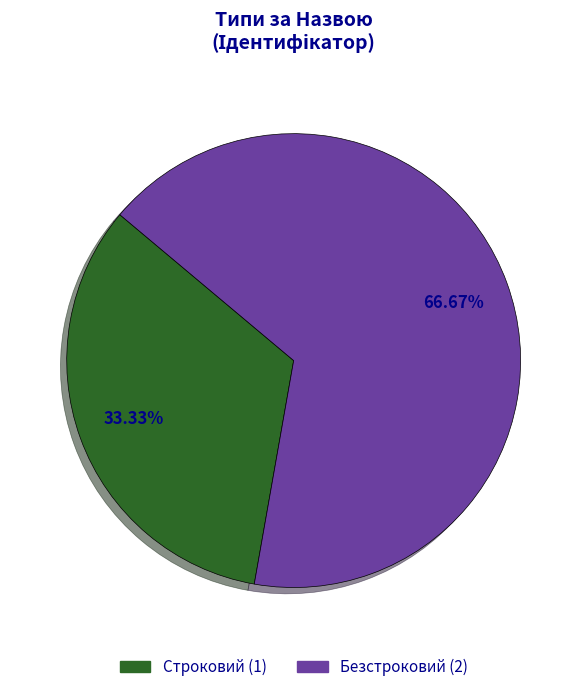

What is the smallest slice in the pie chart?

Строковий